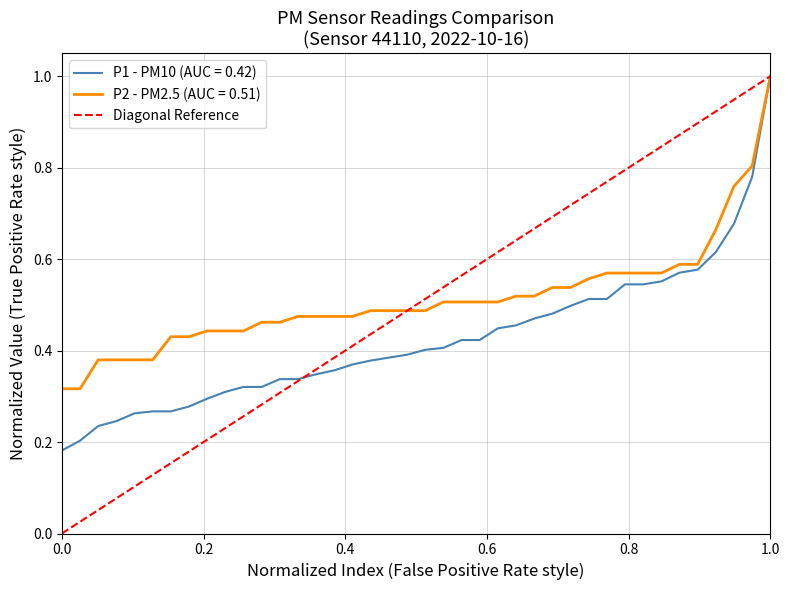

What is the highest value of the P1 - PM10 (AUC = 0.42) series?

1.0